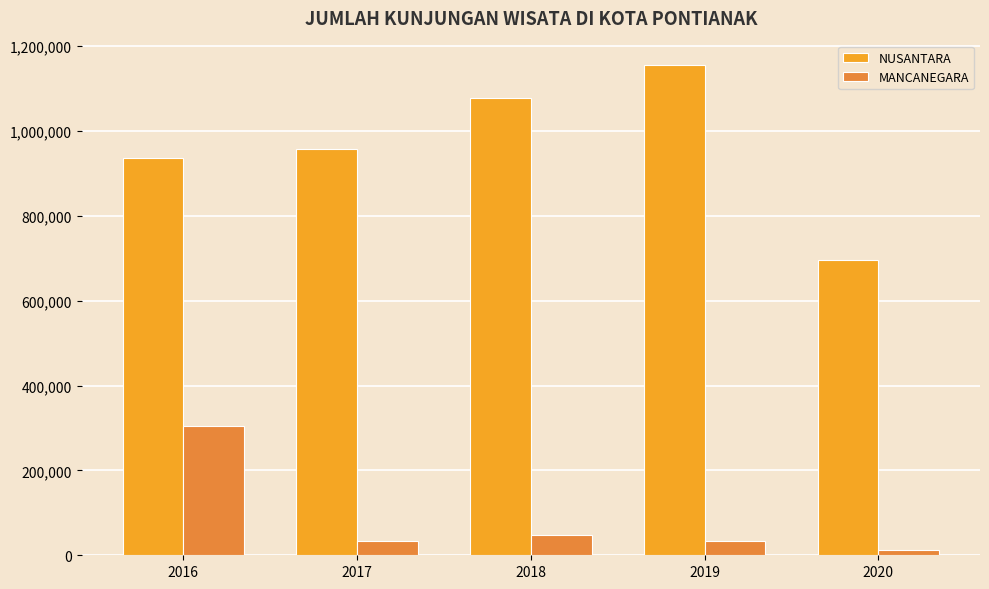

Is it true that NUSANTARA equals 1577532 at 2018?

False